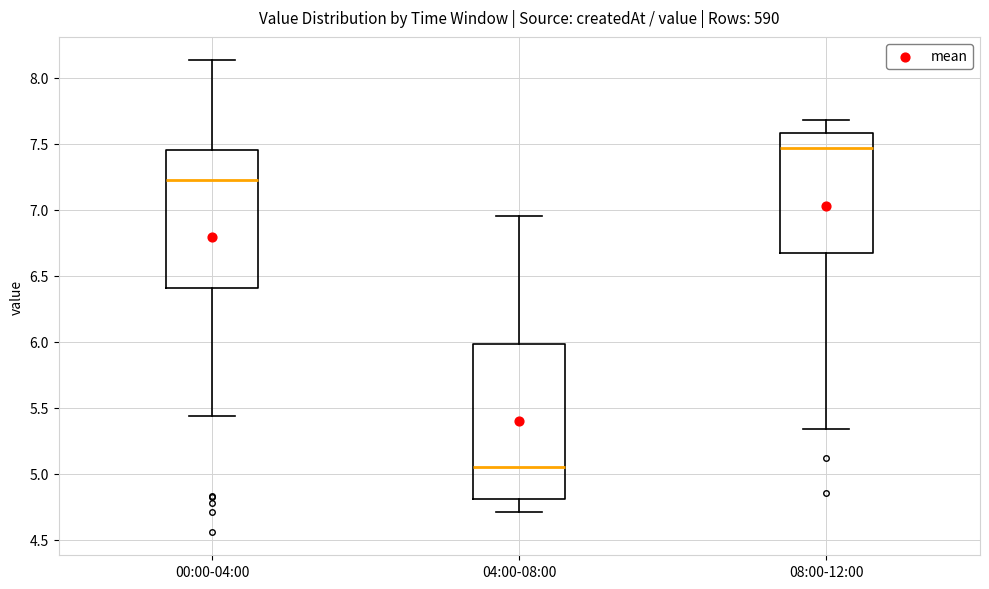

Reading left to right, read every box against the y-axis: the position of its median line, the range the box covers, and the ends of its whiskers. The values are not printed on the chart, so give them approximately, as read against the axis.

00:00-04:00: median 7.25, box 6.40 to 7.45, whiskers 5.45 to 8.15
04:00-08:00: median 5.05, box 4.80 to 6.00, whiskers 4.70 to 6.95
08:00-12:00: median 7.45, box 6.70 to 7.60, whiskers 5.35 to 7.70